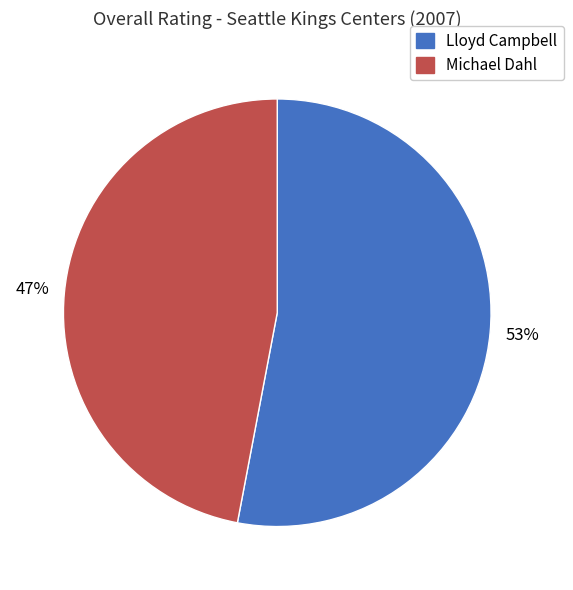

Which slice represents more than half of the pie?

Lloyd Campbell